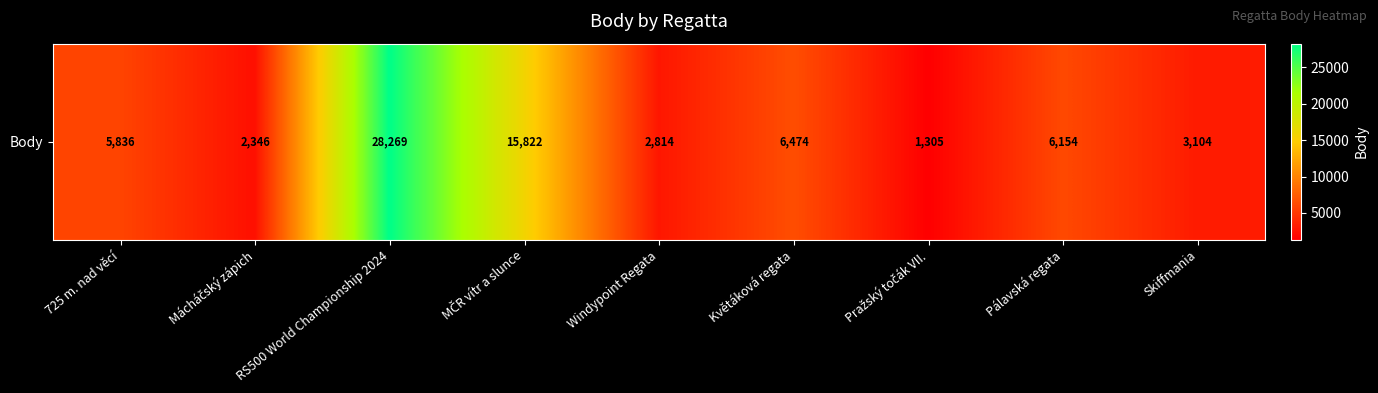

What is the change in value from MČR vítr a slunce to Pražský točák VII.?

-14517